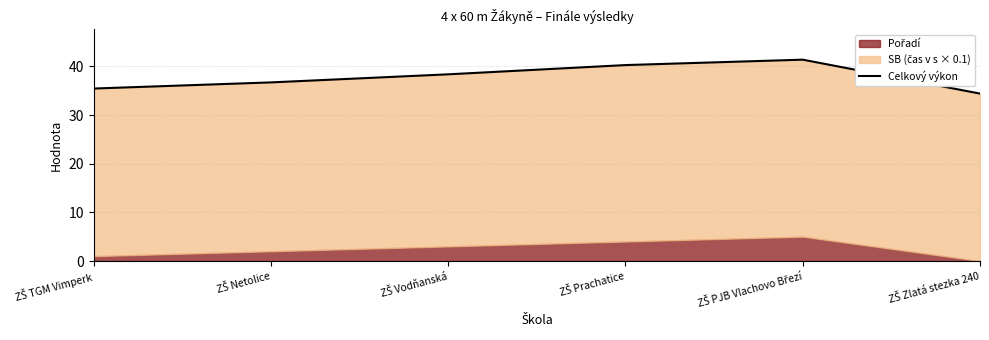

What is the sum of all values?

226.5